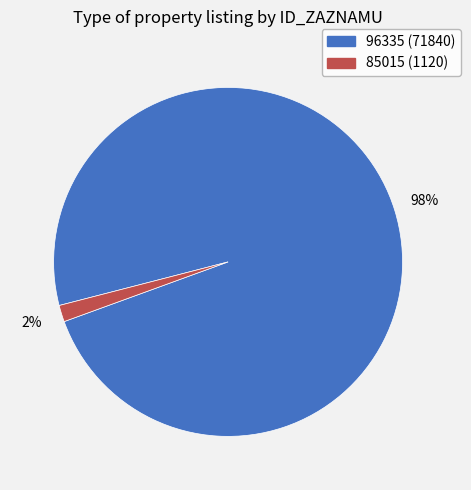

To the nearest percent, what percentage of the pie is 85015?

2%